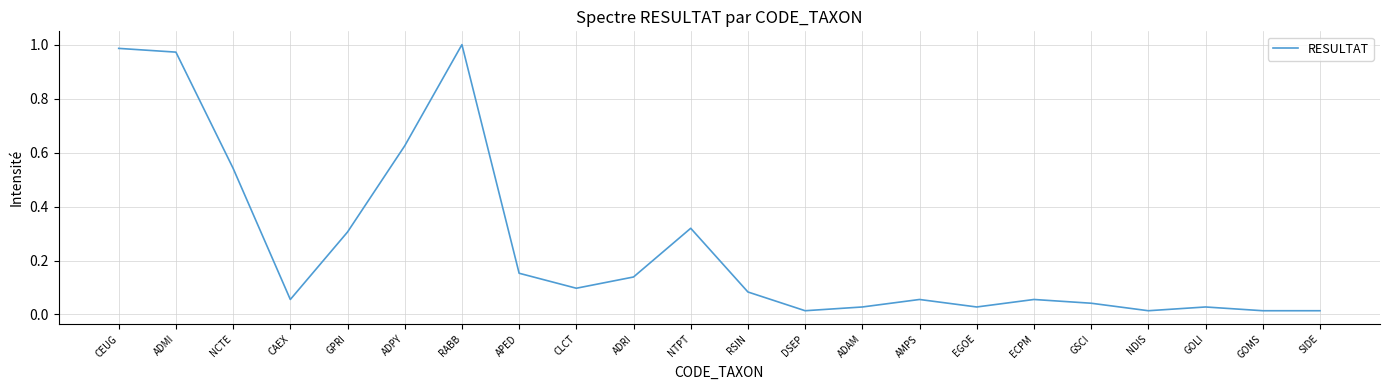

What is the change in value from GPRI to SIDE?

-0.3